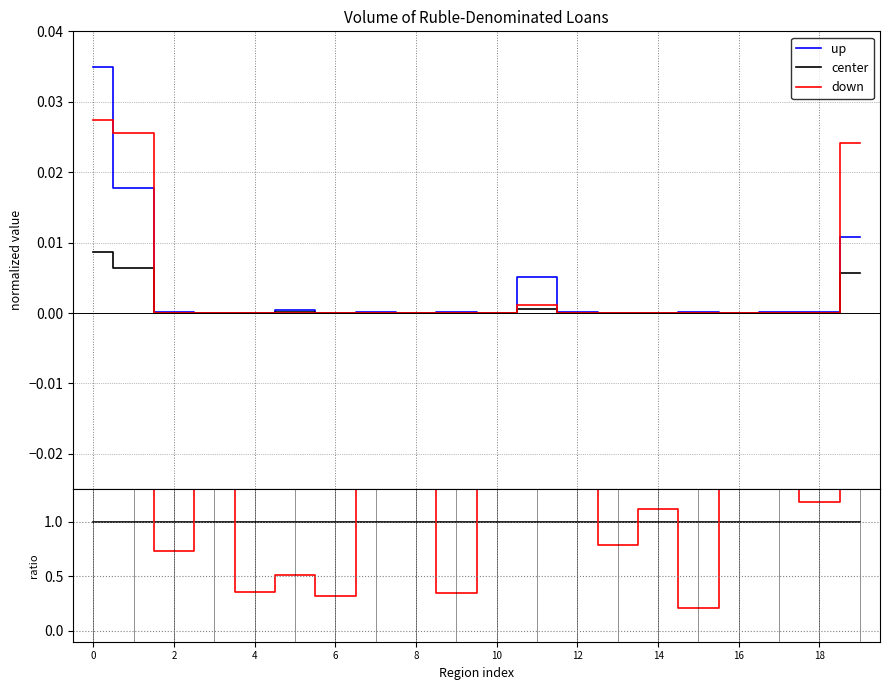

What is the sum of the center values at 10 and 16?

2.0